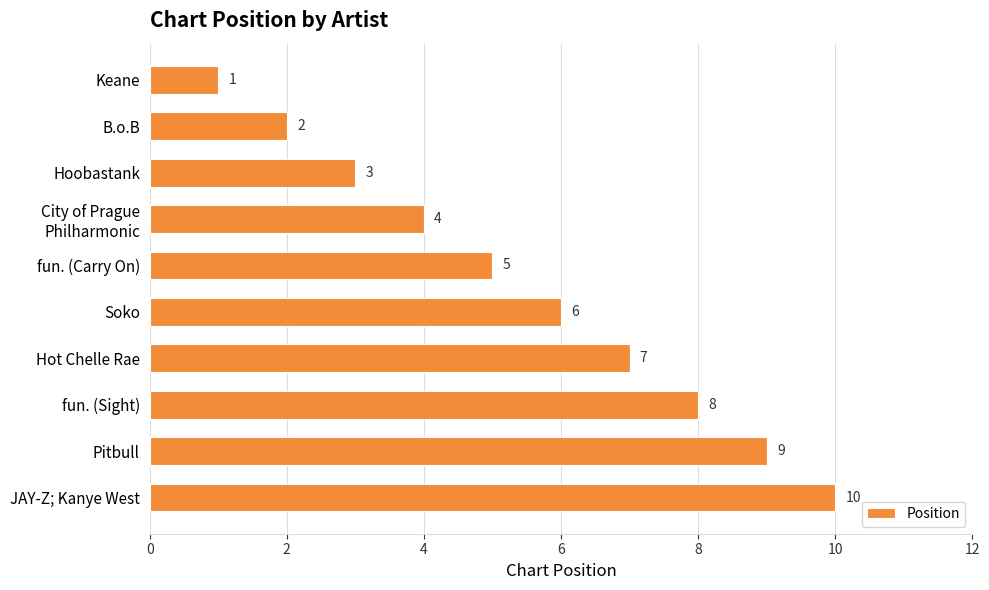

What is the minimum value shown in the chart?

1